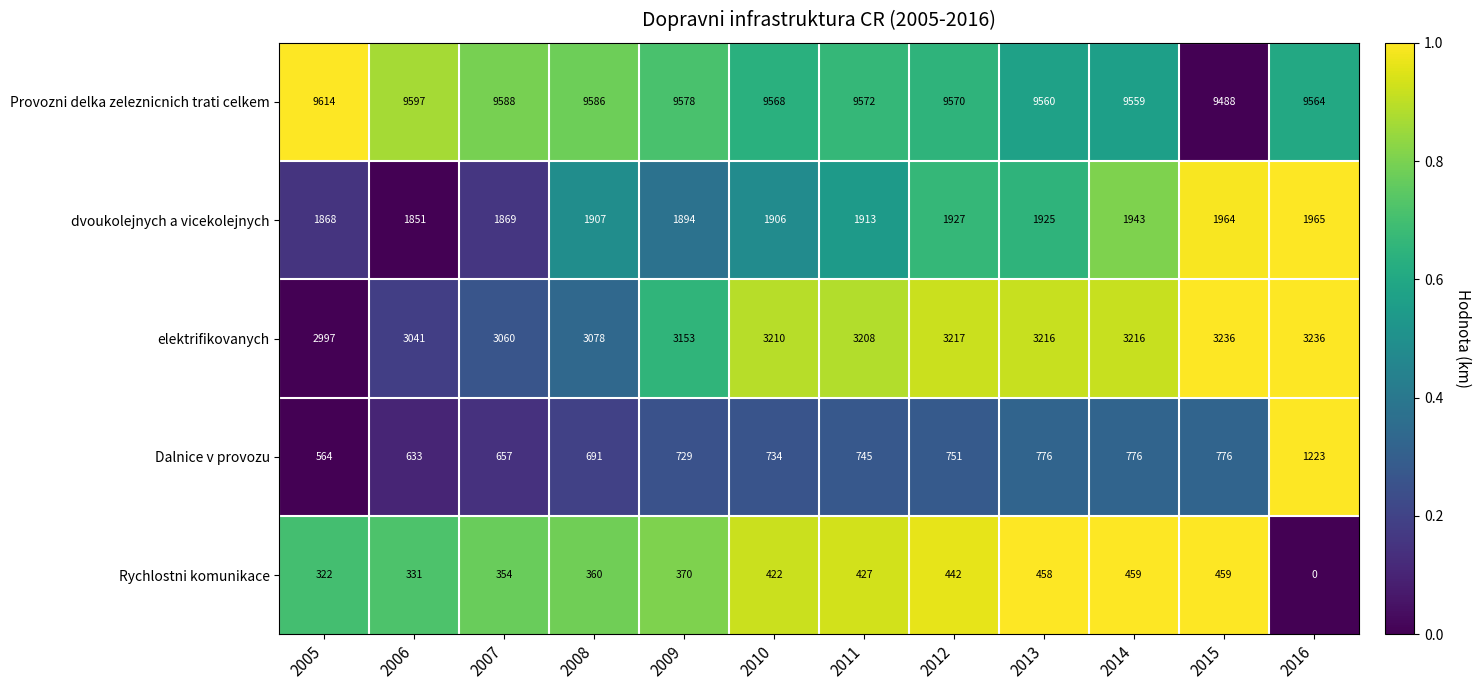

Between 2005 and 2010, which series saw the biggest shift?

elektrifikovanych